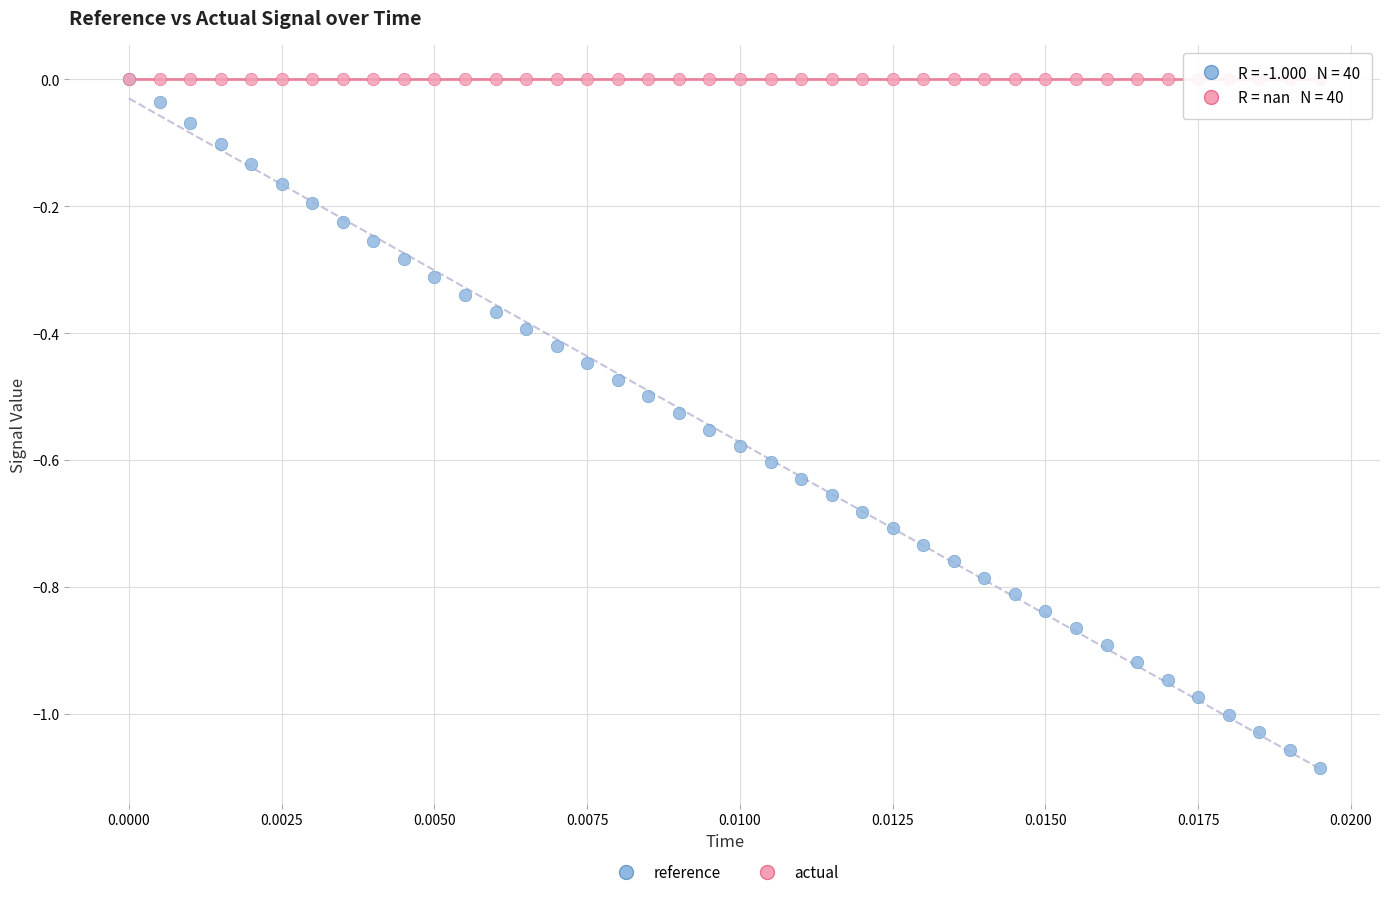

What are all the series names shown in the legend?

reference, actual